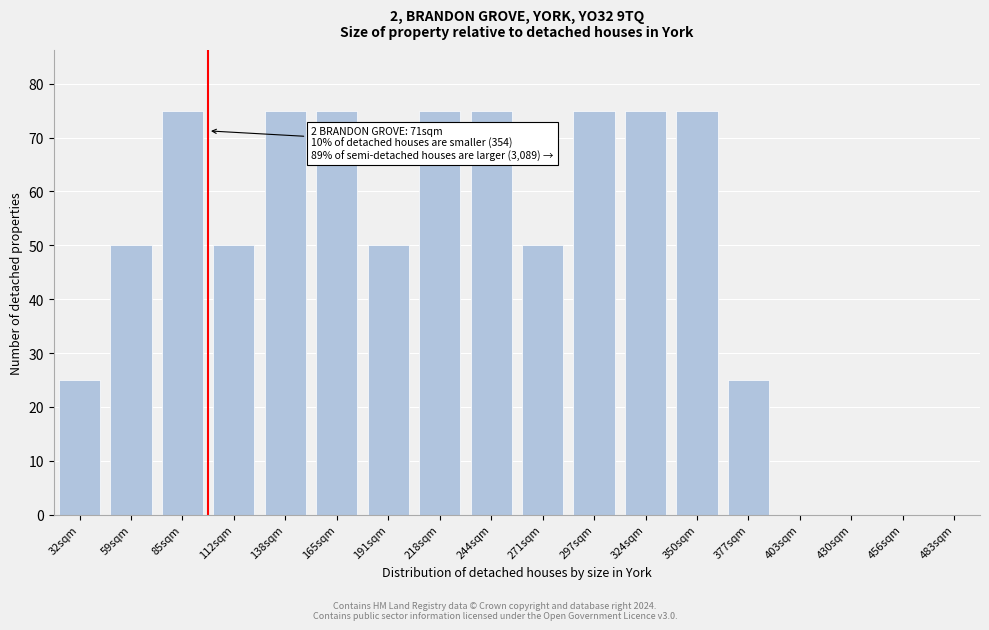

Reading left to right, what are all the values shown in this chart?

32sqm=25	59sqm=50	85sqm=75	112sqm=50	138sqm=75	165sqm=75	191sqm=50	218sqm=75	244sqm=75	271sqm=50	297sqm=75	324sqm=75	350sqm=75	377sqm=25	403sqm=0	430sqm=0	456sqm=0	483sqm=0